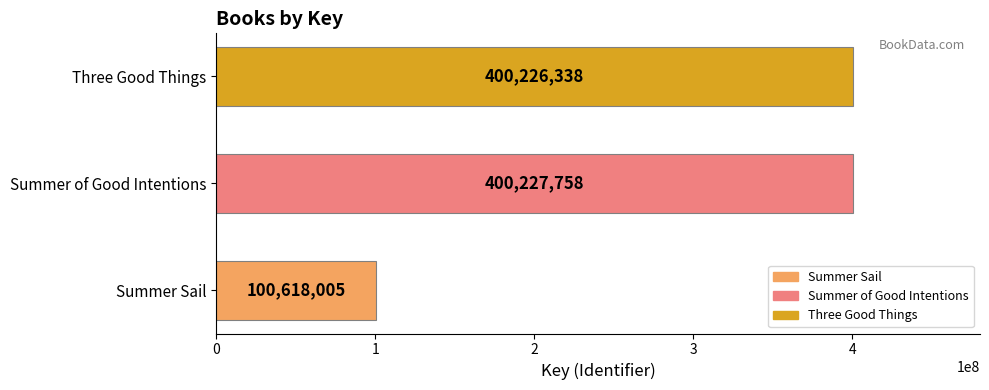

Read the value at Summer of Good Intentions, to the nearest 10.

400227760